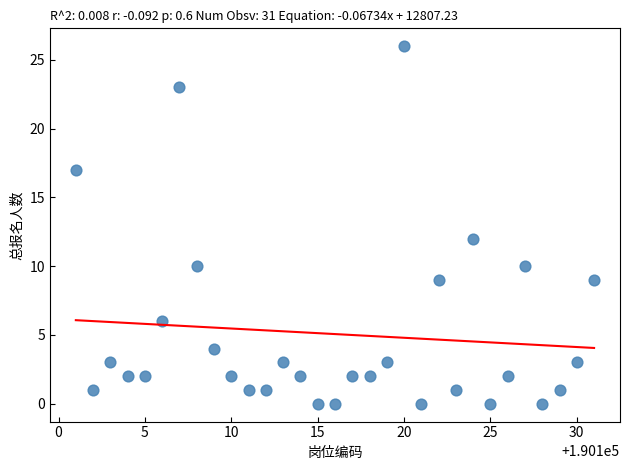

What is the range of X values (max minus min)?

30